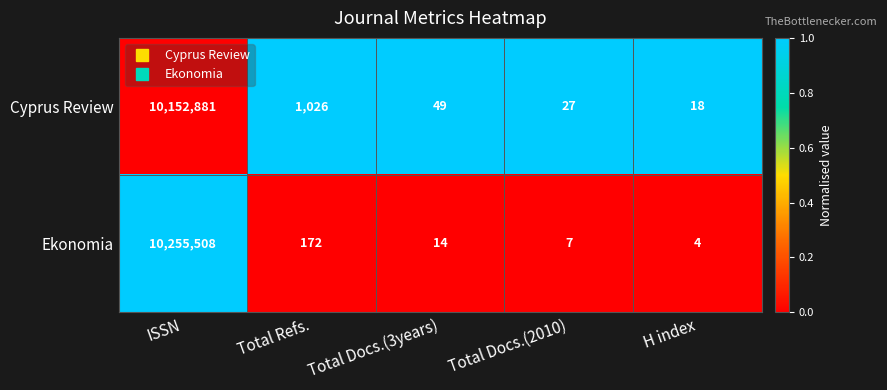

Reading left to right, transcribe all the data shown in this chart.

Cyprus Review: ISSN=10152881	Total Refs.=1026	Total Docs.(3years)=49	Total Docs.(2010)=27	H index=18
Ekonomia: ISSN=10255508	Total Refs.=172	Total Docs.(3years)=14	Total Docs.(2010)=7	H index=4